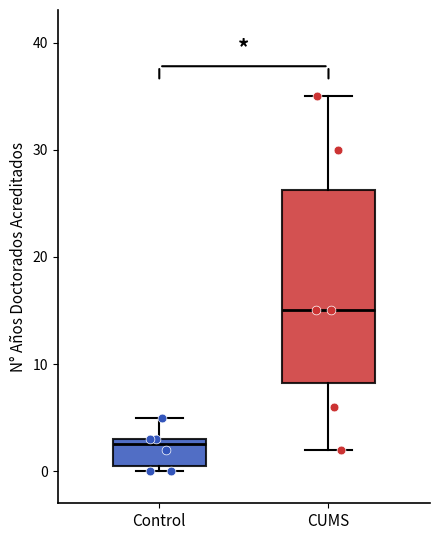

Which box's median line is the lowest?

Control